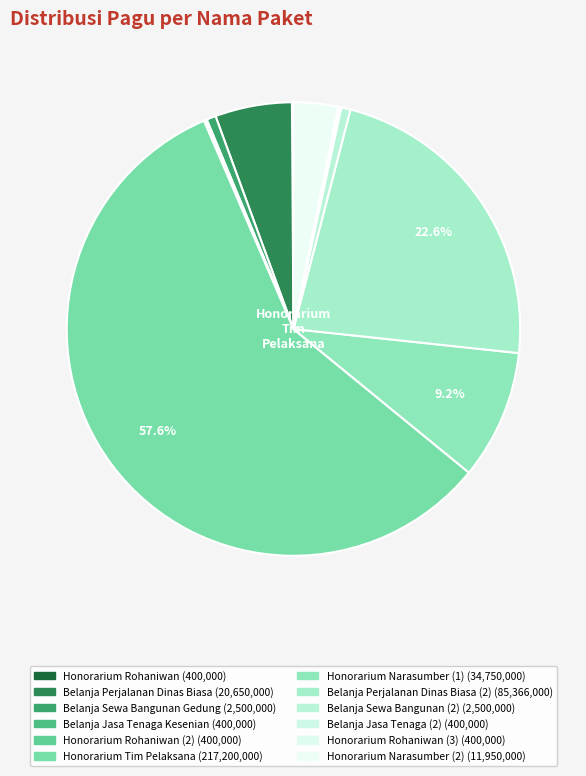

Which slice is the largest?

Honorarium Tim Pelaksana